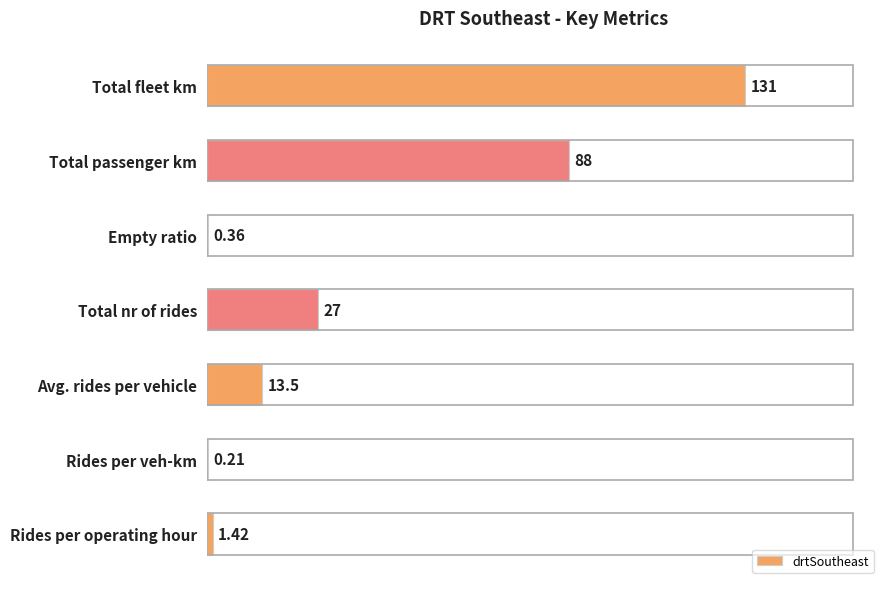

What is the average value?

37.4